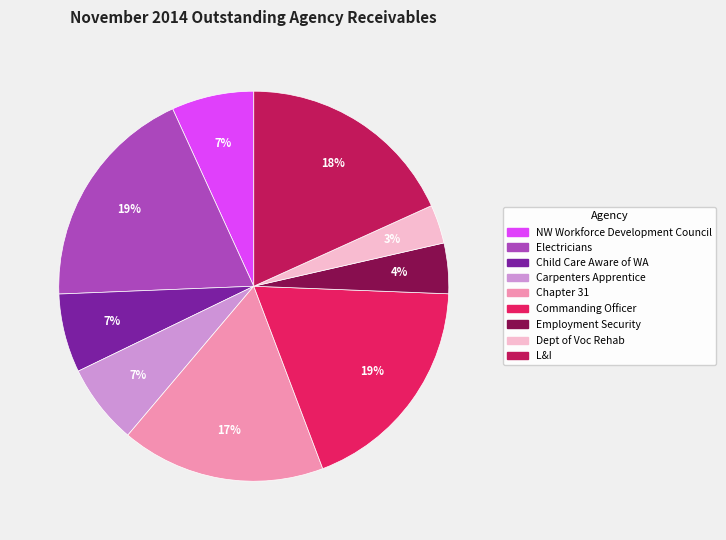

Which has a higher value, Child Care Aware of WA or Commanding Officer?

Commanding Officer